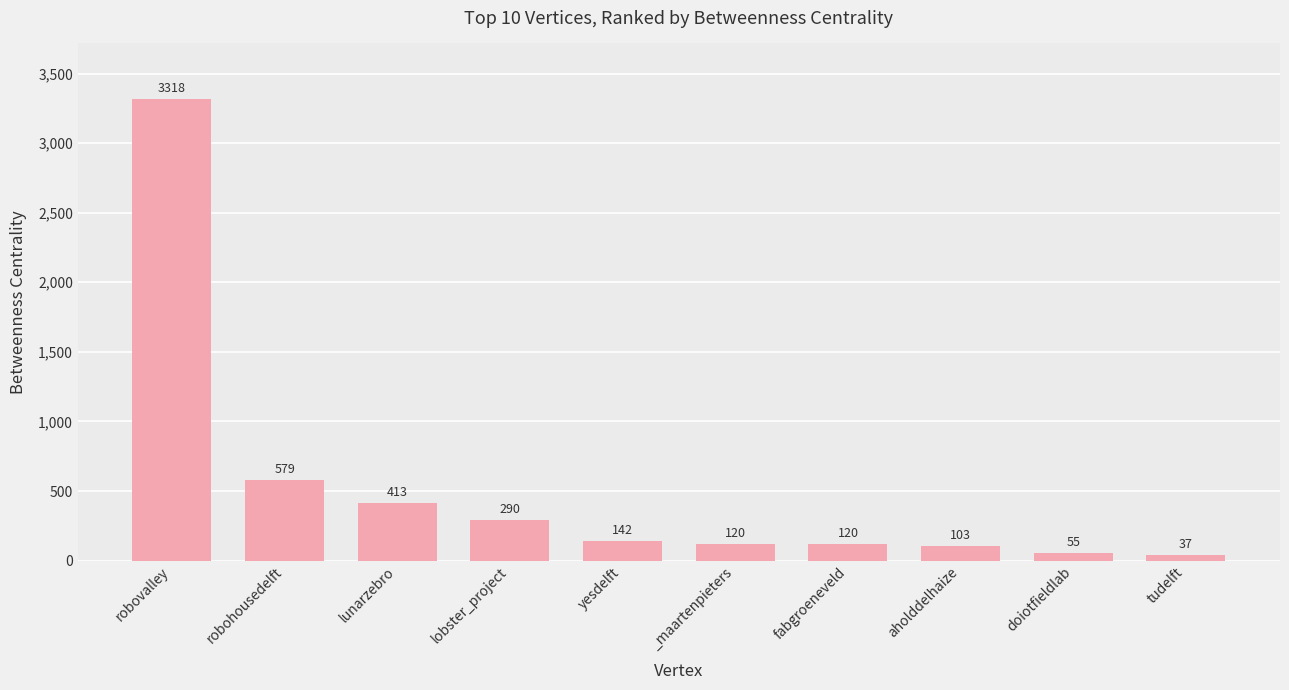

The value at tudelft is 37. True or false?

True